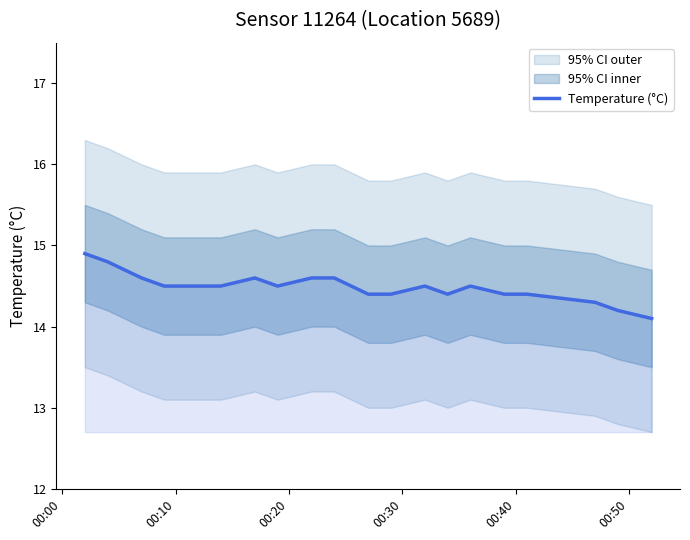

What is the minimum value for Temperature (°C)?

14.1